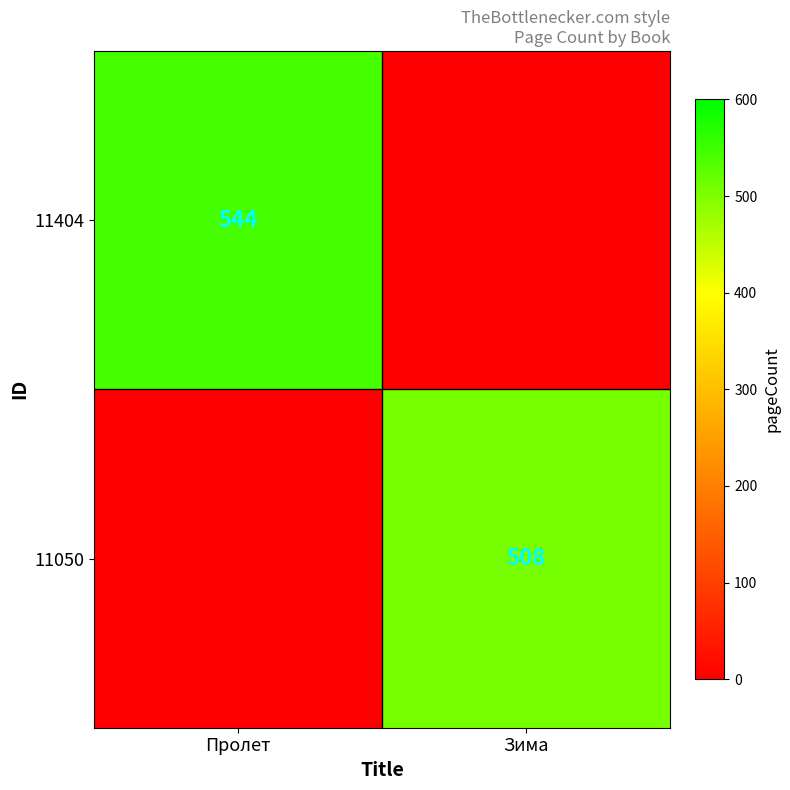

The value of 11050 at Зима is 204. True or false?

False